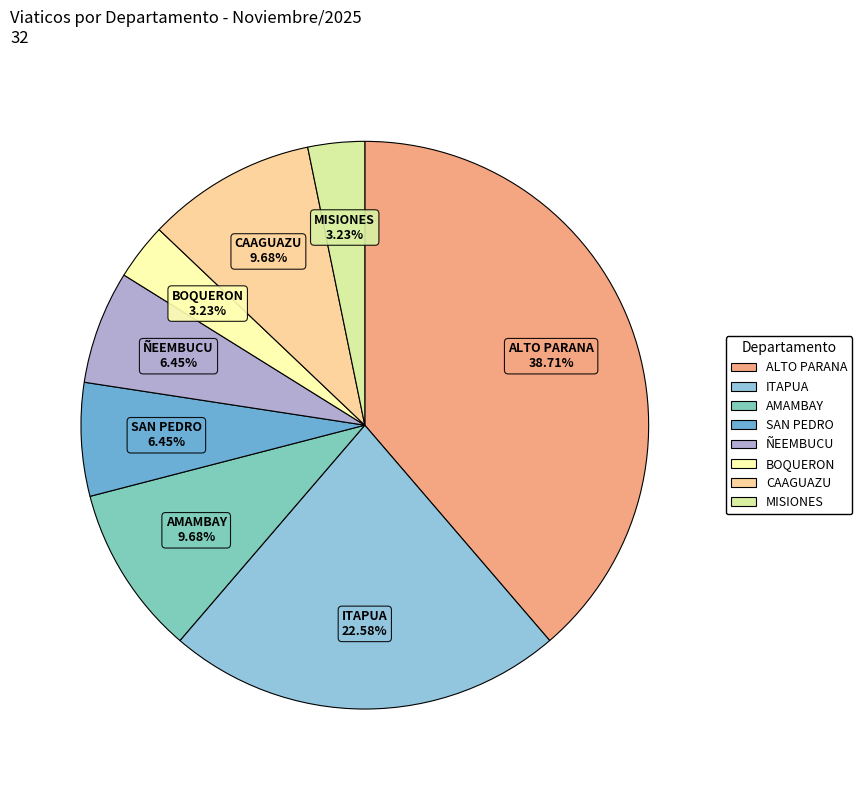

To the nearest percent, what is the difference between the CAAGUAZU and MISIONES slice percentages?

6%